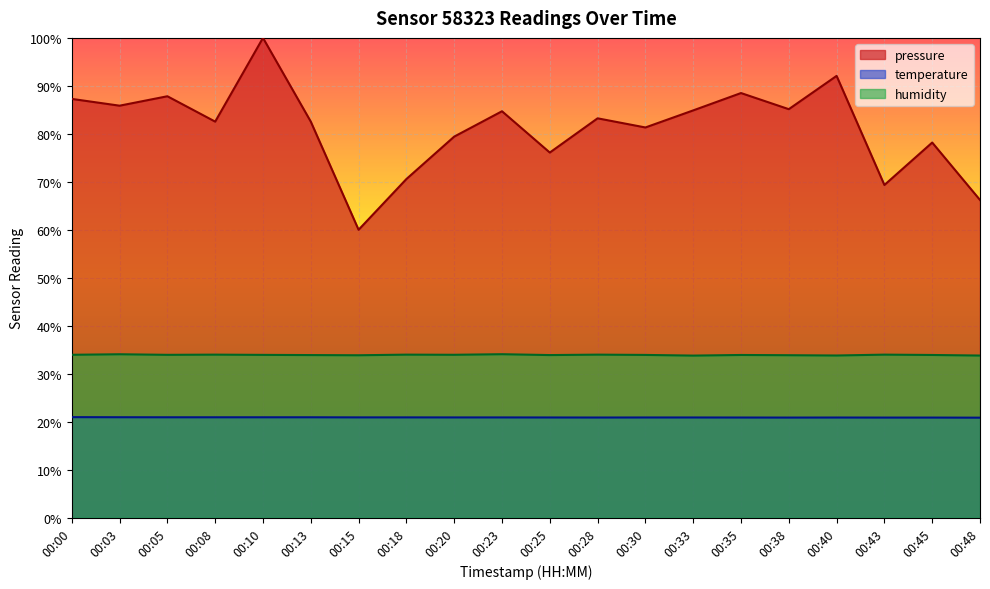

True or false: pressure has a value of 85.9 at 00:03.

True